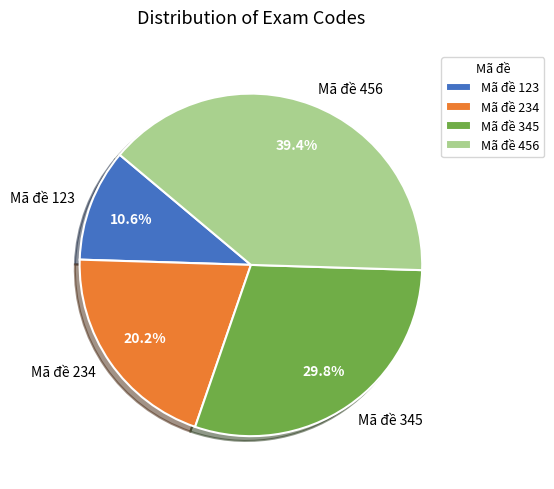

To the nearest percent, what percentage of the pie is Mã đề 456?

39%